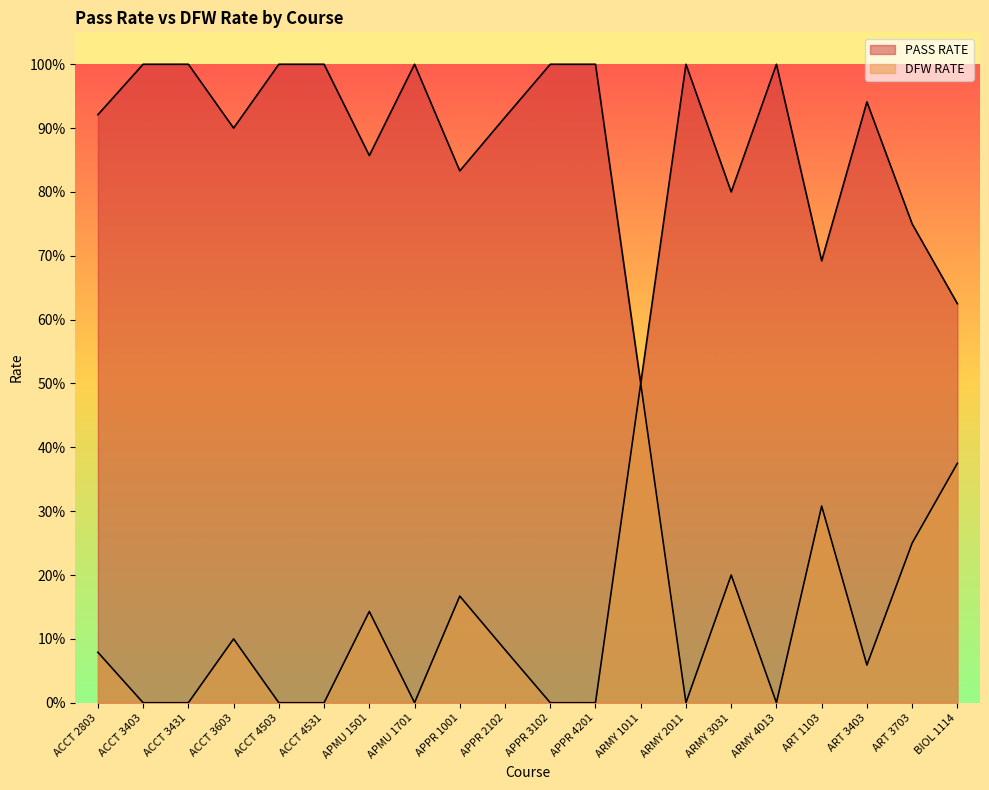

True or false: PASS RATE and DFW RATE intersect in this chart.

False